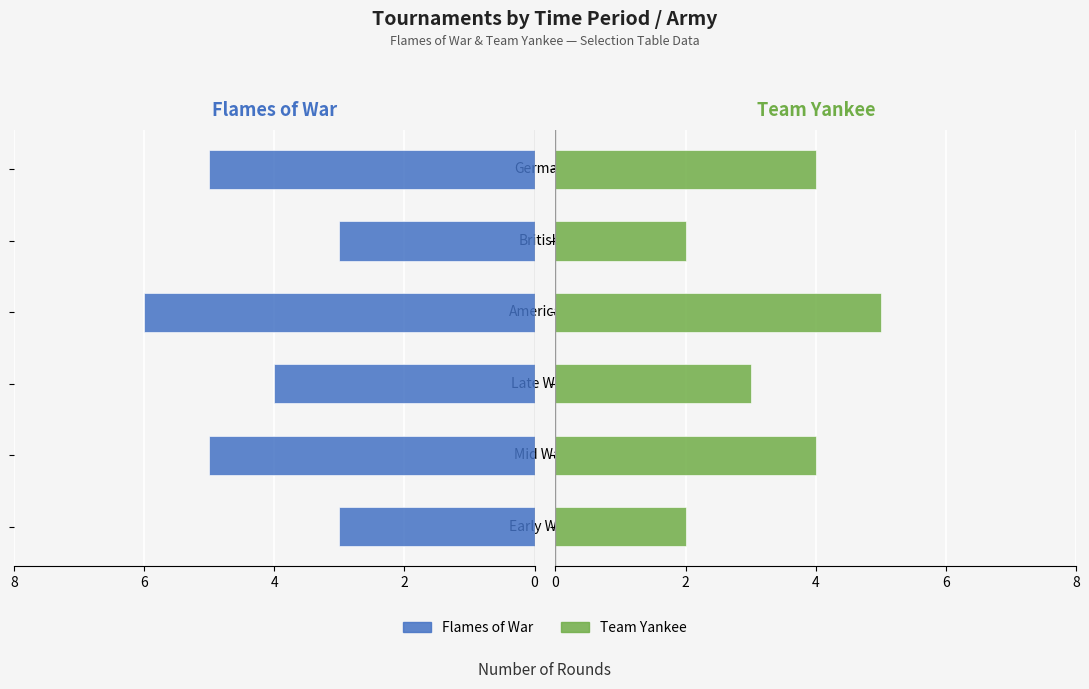

Is the value of Team Yankee at Mid War greater than the value of Flames of War at Mid War?

No